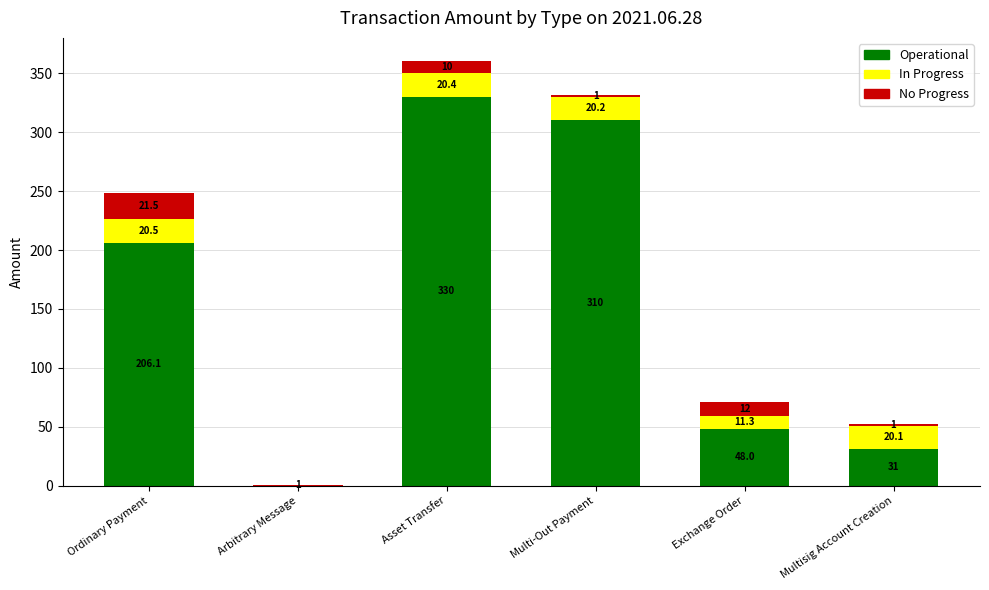

Are the bars horizontal?

No